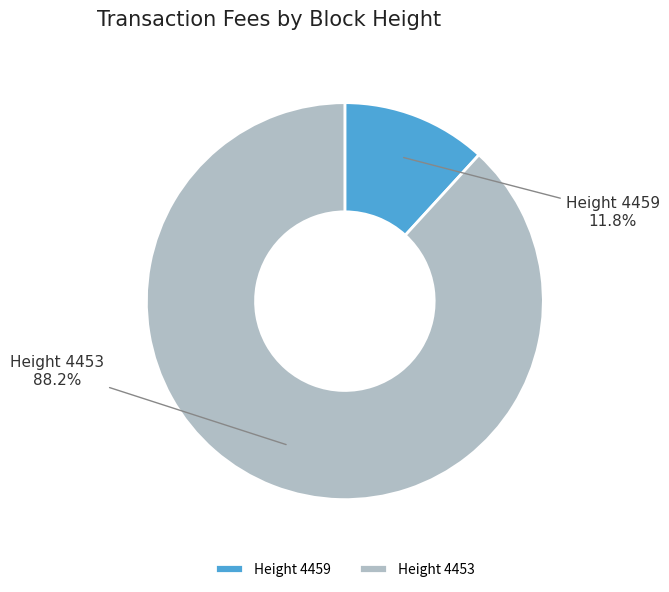

Between Height 4453 and Height 4459, which is larger?

Height 4453